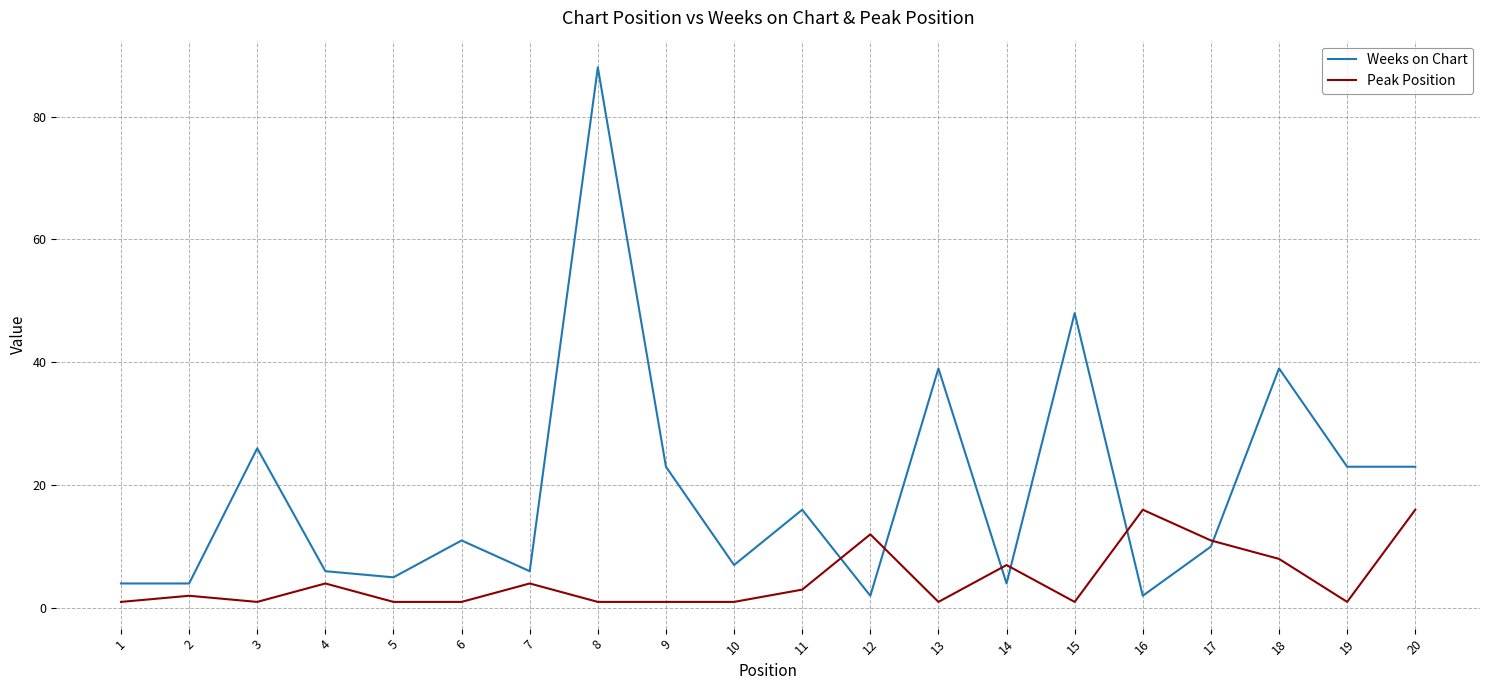

What is the greatest value displayed?

88